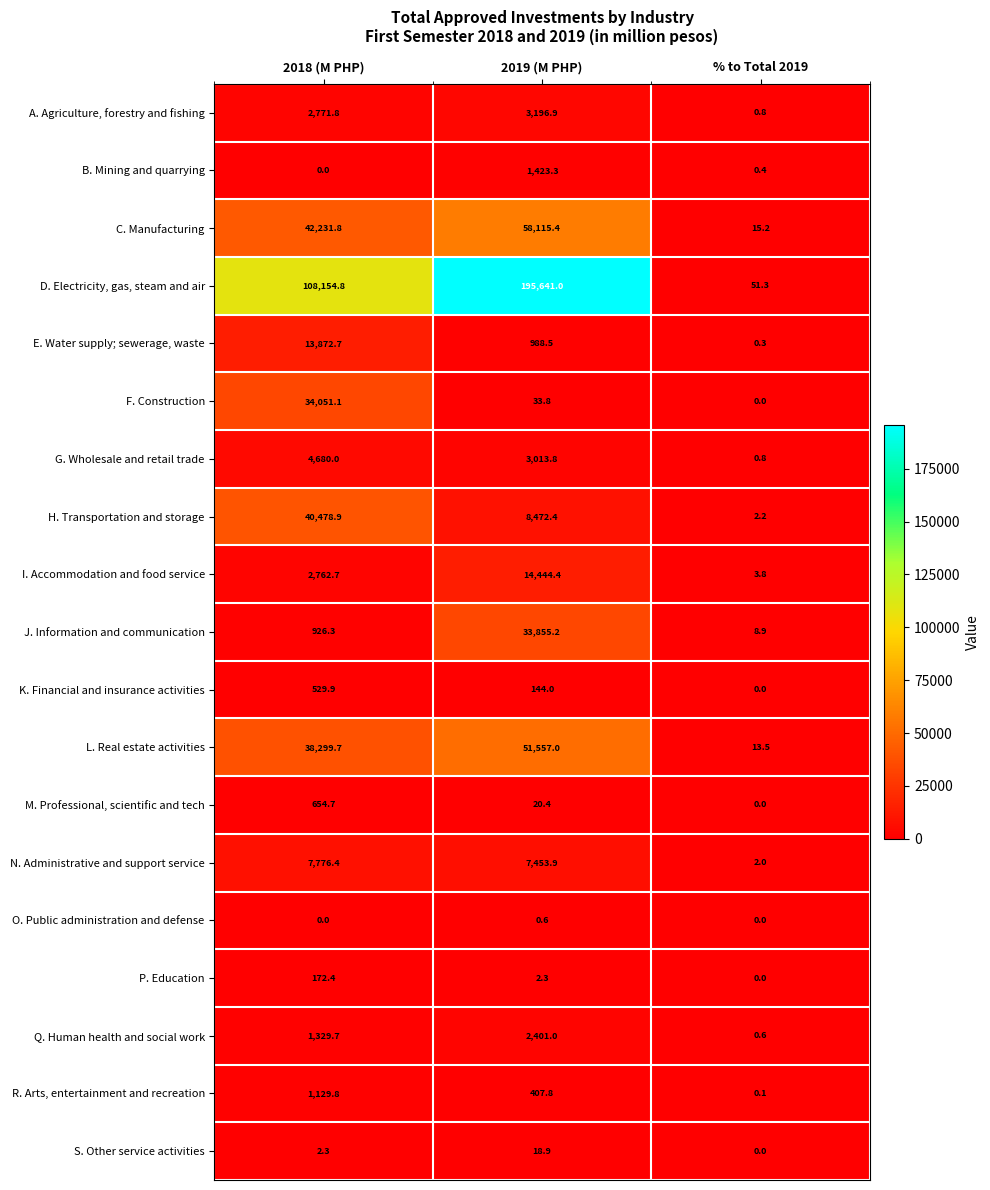

The J. Information and communication series shows 14.7 at % to Total 2019. True or false?

False